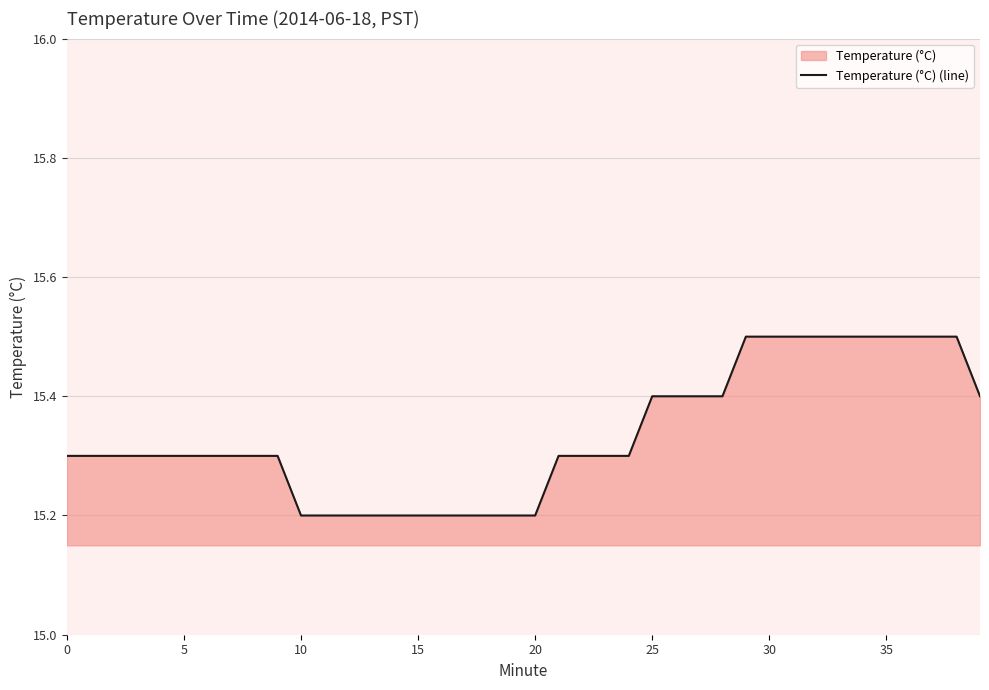

The chart shows a value of 5.1 at 11. True or false?

False